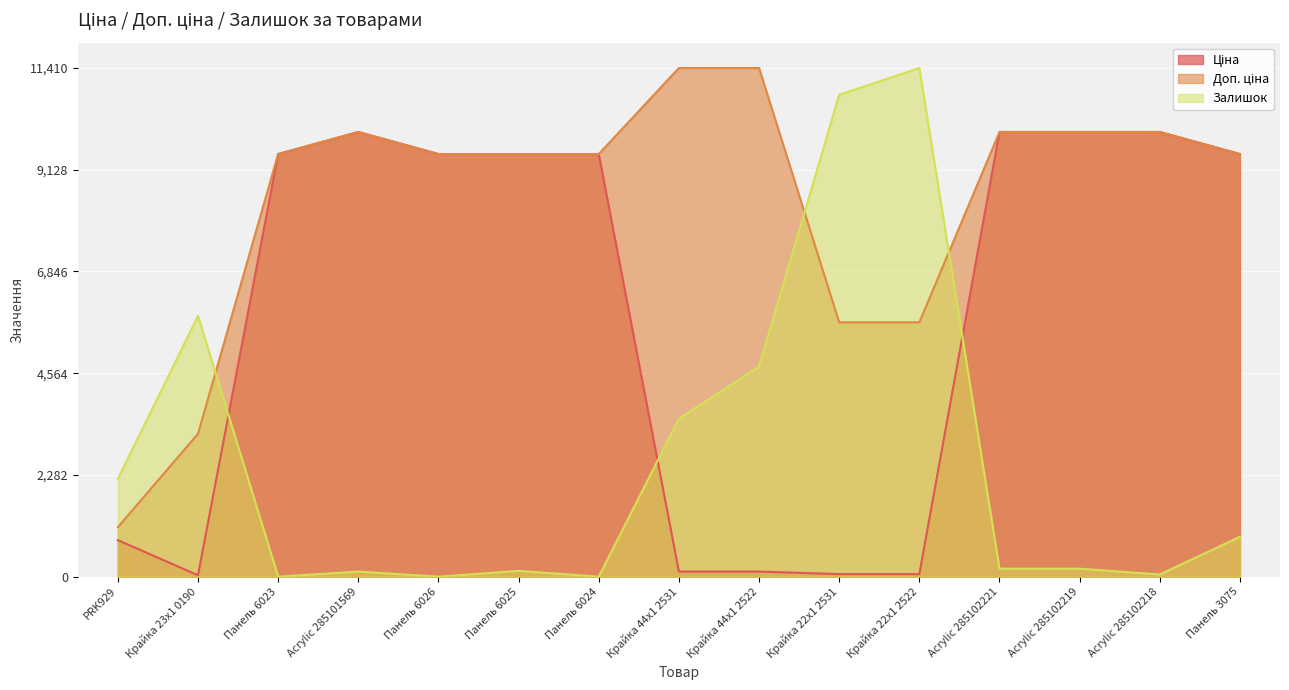

How many interior local peaks does the Залишок series have?

4